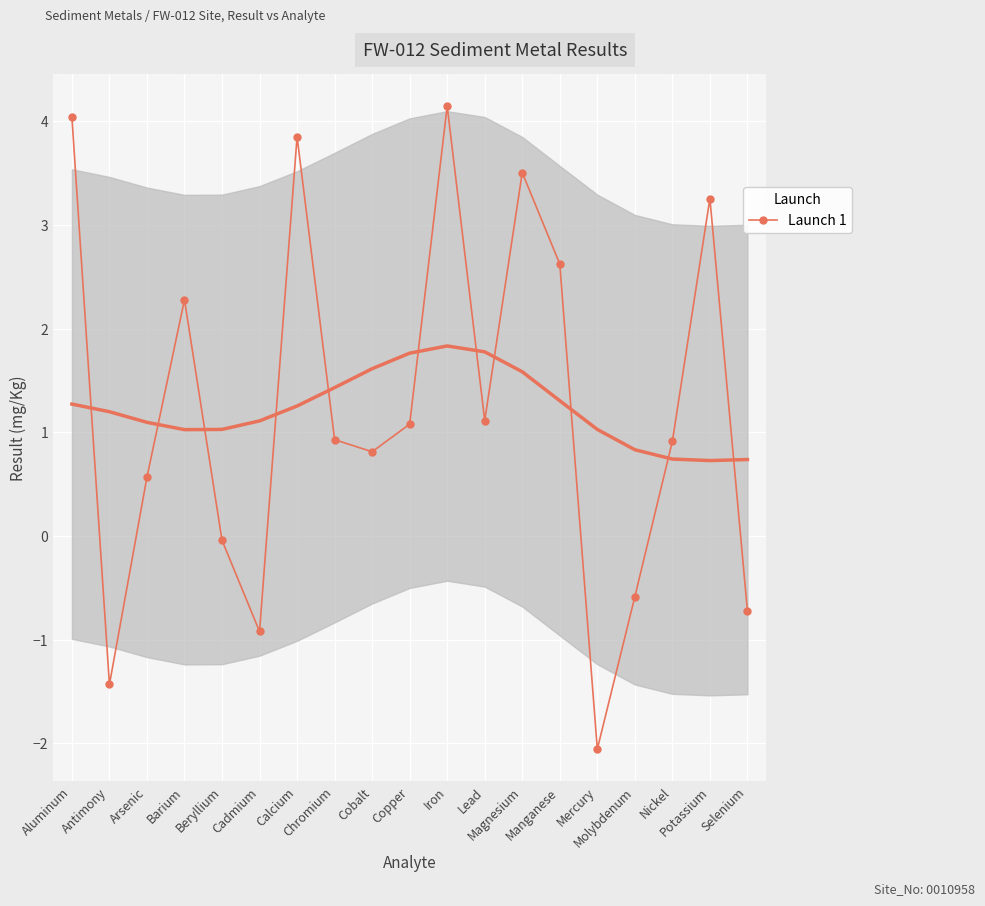

At which label is the value closest to 1?

Chromium